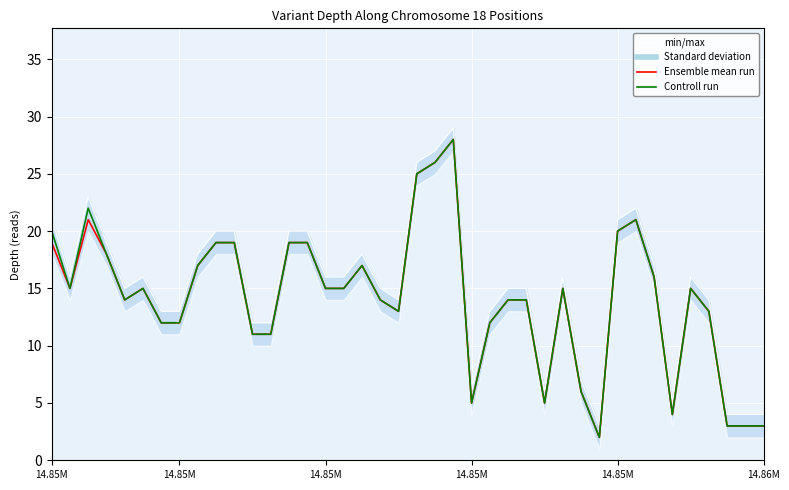

The value of Ensemble mean run at 29 is 6. True or false?

True